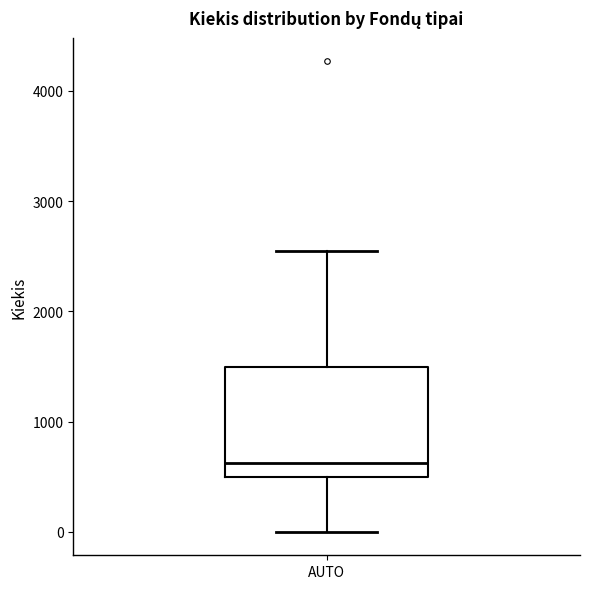

Read this box plot against the y-axis: the position of the median line, the range covered by the box, and the ends of both whiskers. The values are not printed on the chart, so give them approximately, as read against the axis.

median 600, box 500 to 1500, whiskers 0 to 2500